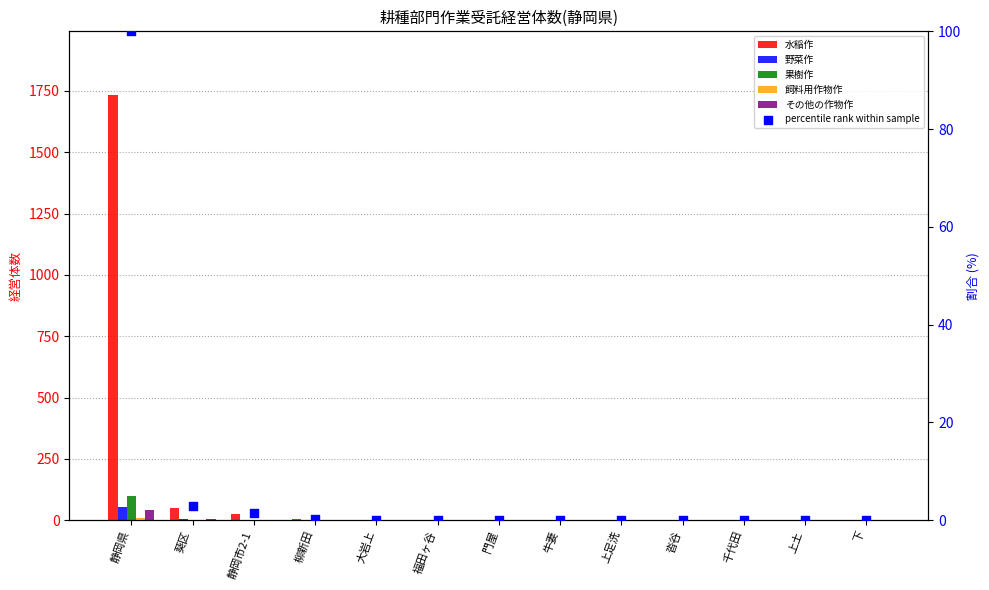

Which series contains the lowest Y value?

野菜作